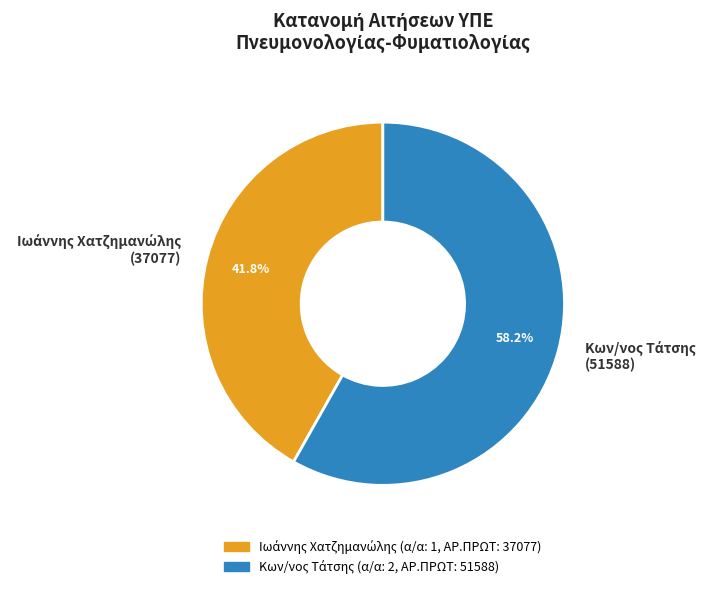

Count the number of slices in the pie.

2